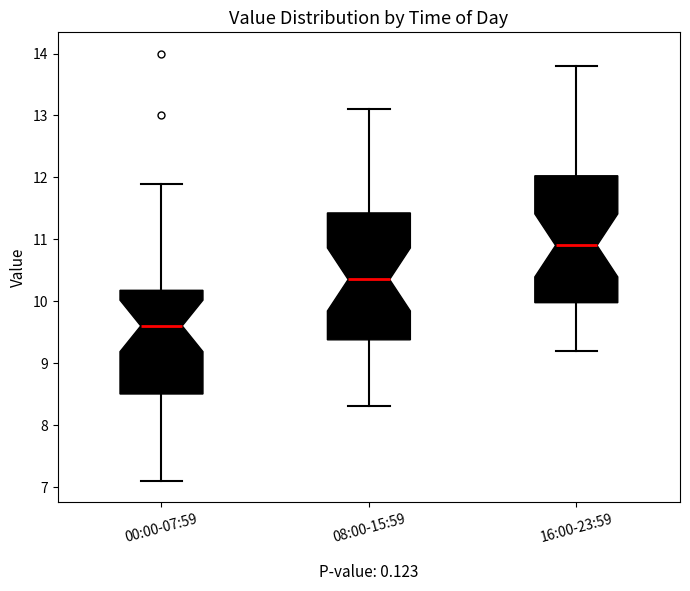

Where does the lower whisker of the box for 00:00-07:59 end on the y-axis? The values are not printed on the chart, so give them approximately, as read against the axis.

7.1